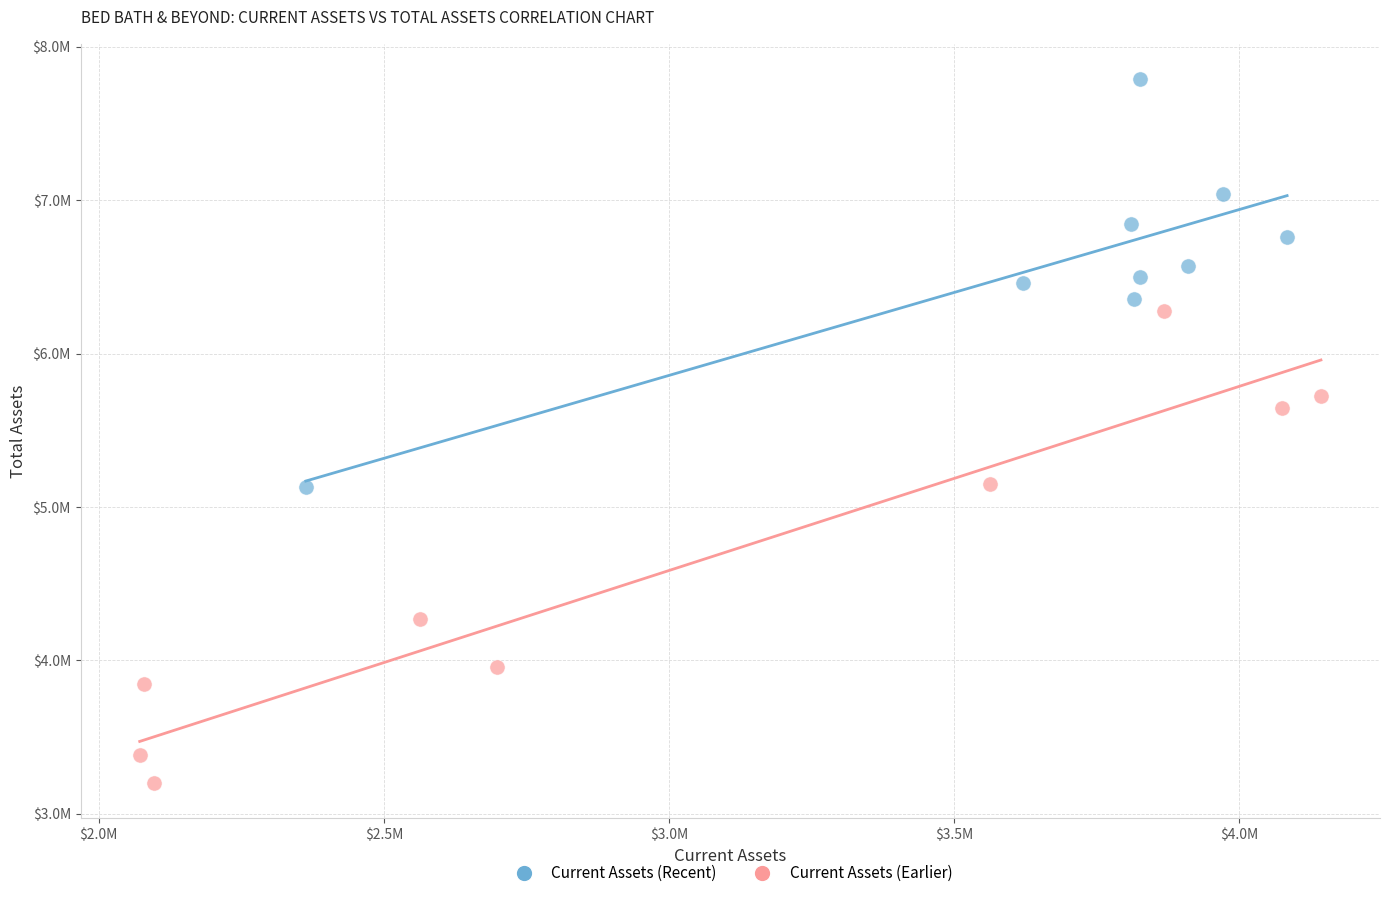

Which series has the widest spread of Y values?

Current Assets (Earlier)